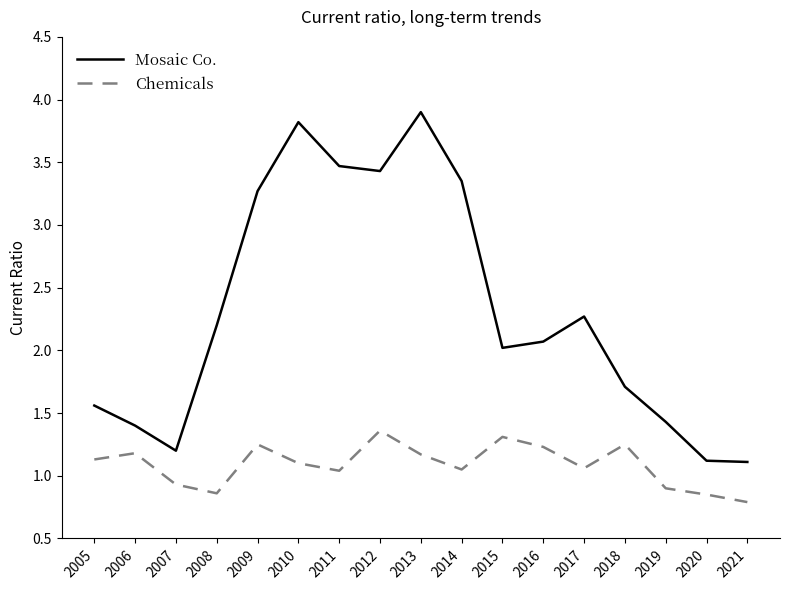

True or false: Chemicals has more than 0 interior local peaks.

True